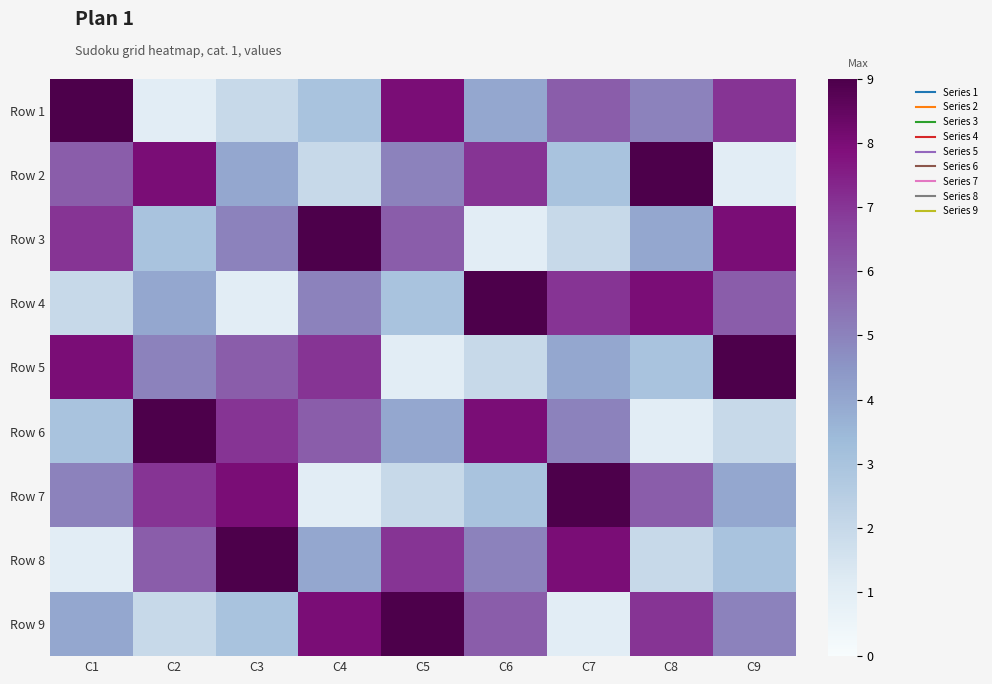

List the series in order of their peak value, highest first.

Row 1, Row 2, Row 3, Row 4, Row 5, Row 6, Row 7, Row 8, Row 9